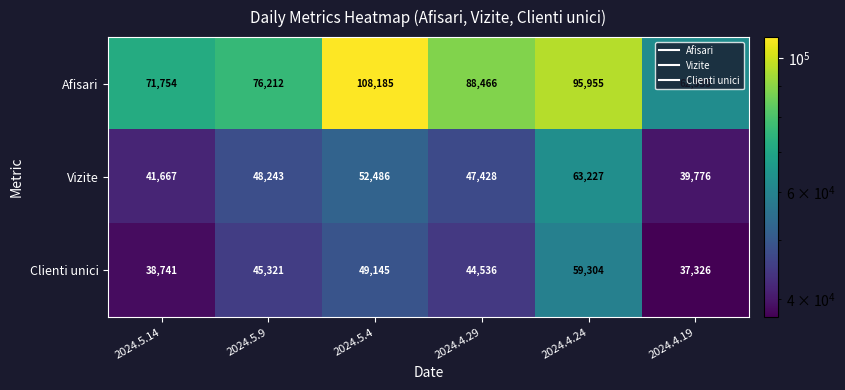

Rank the series by their maximum value, from lowest to highest.

Clienti unici, Vizite, Afisari